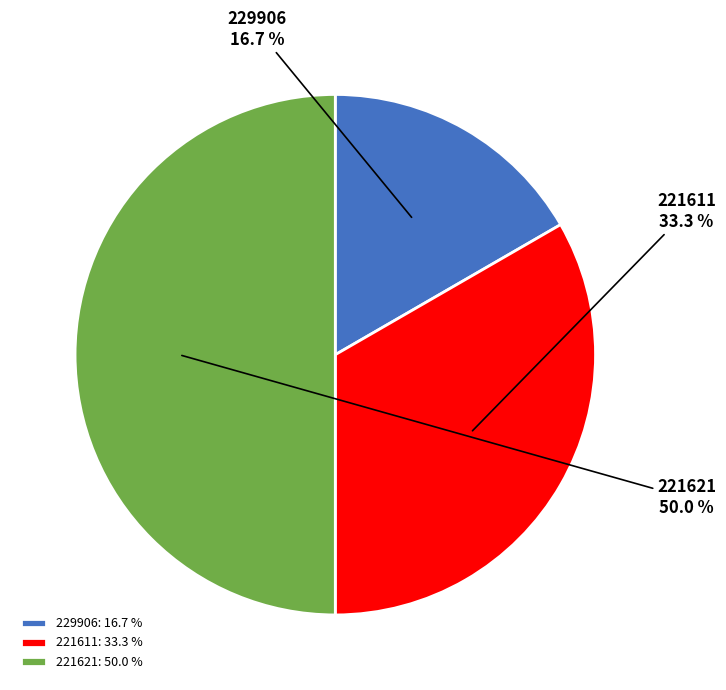

Rank the categories by value from lowest to highest.

229906, 221611, 221621